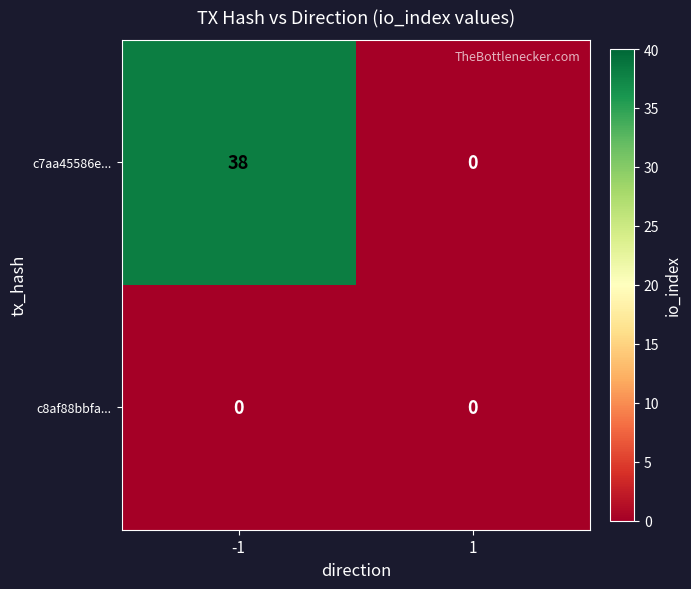

The c8af88bbfa... series shows 0 at 1. True or false?

True